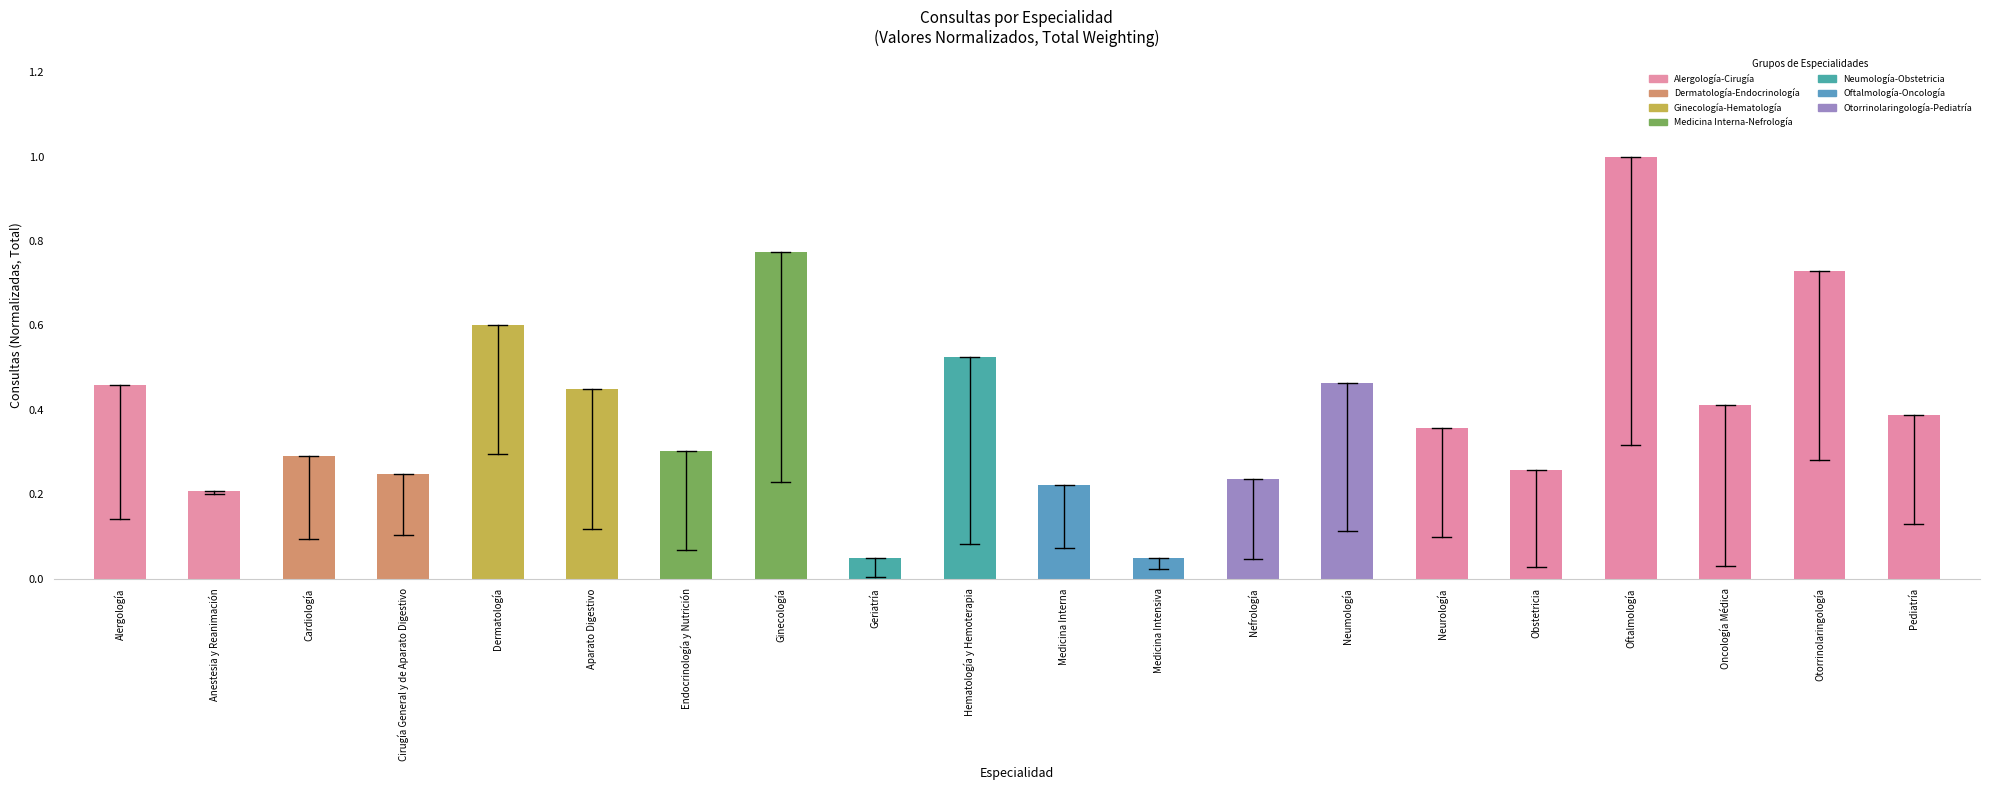

What is the sum of all values?

8.0